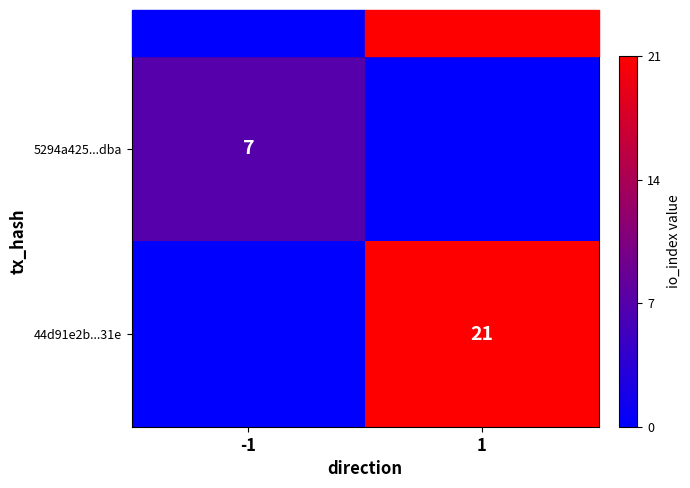

The 44d91e2b...31e series shows 34 at 1. True or false?

False